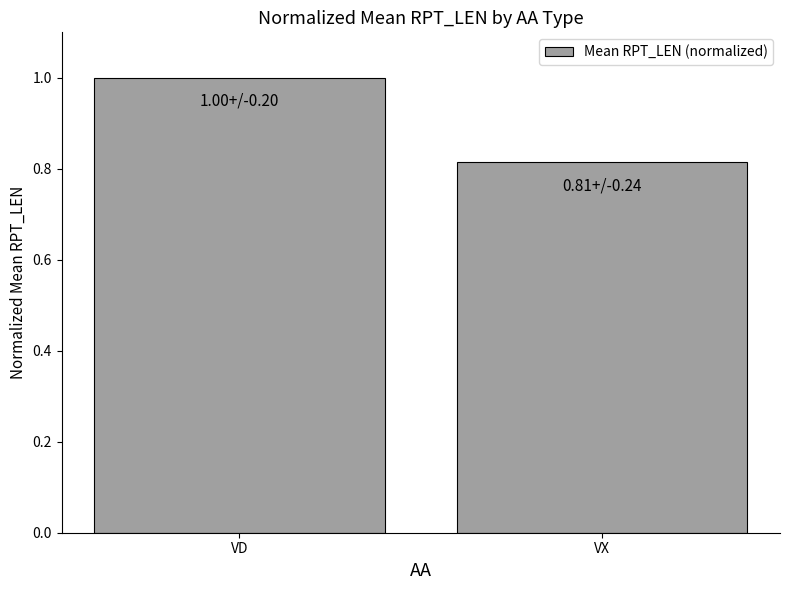

True or false: the data shows 0.5 at VX.

False